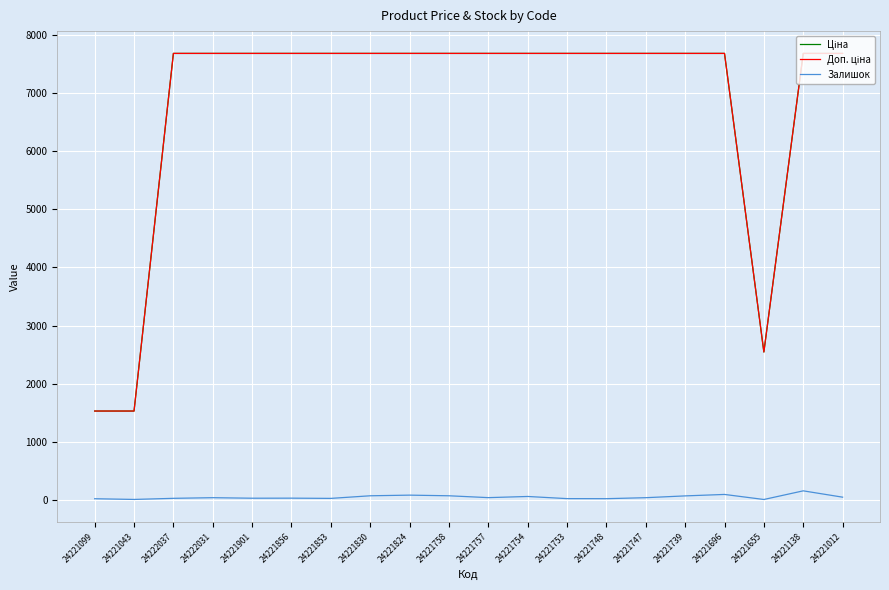

How many values in the Залишок series are below 34?

9